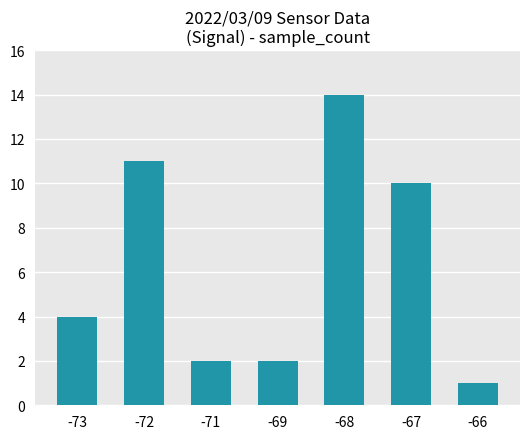

What is the change in value from -73 to -72?

+7